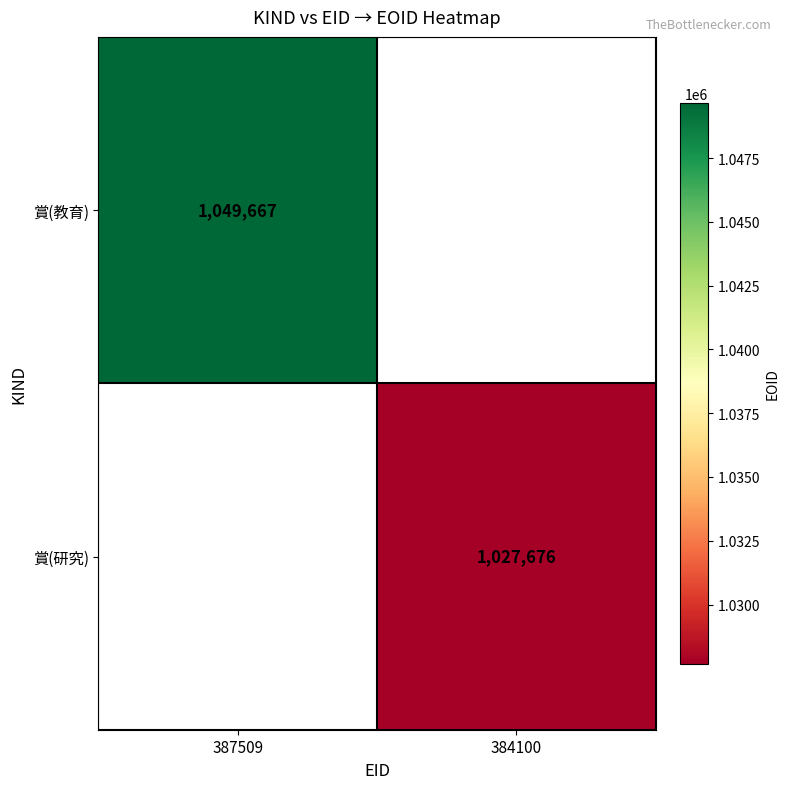

Is it true that 賞(教育) equals 1049667 at 387509?

True